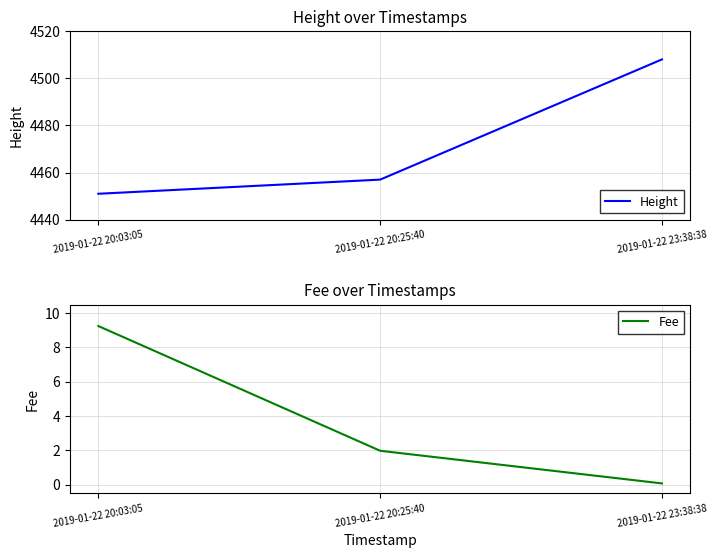

Reading left to right, list all the values displayed in this chart.

Height: 4451.0	4457.0	4508.0
Fee: 9.2	2.0	0.1